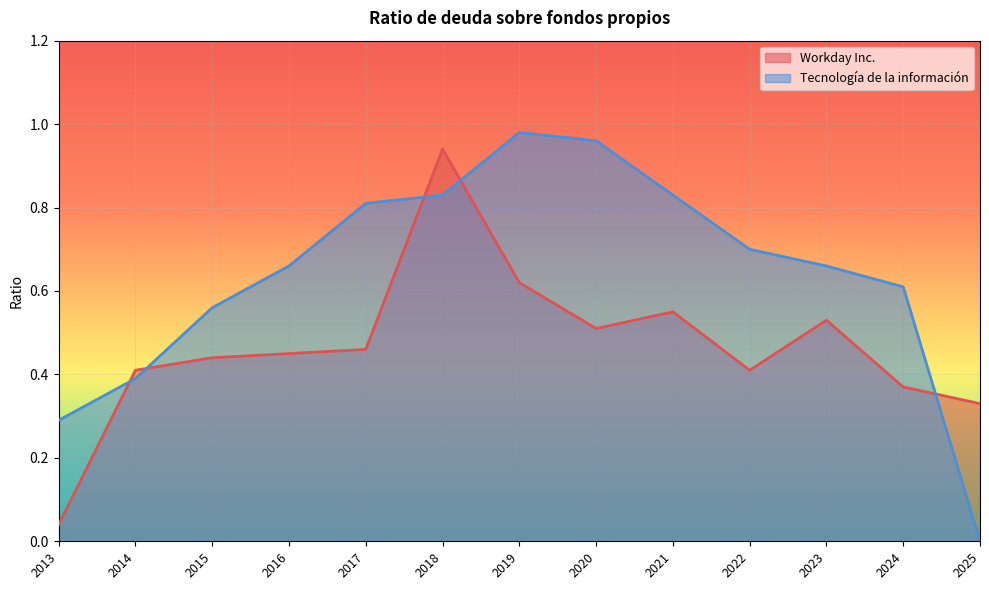

Rank the series at 2018 from lowest to highest value.

Tecnología de la información, Workday Inc.